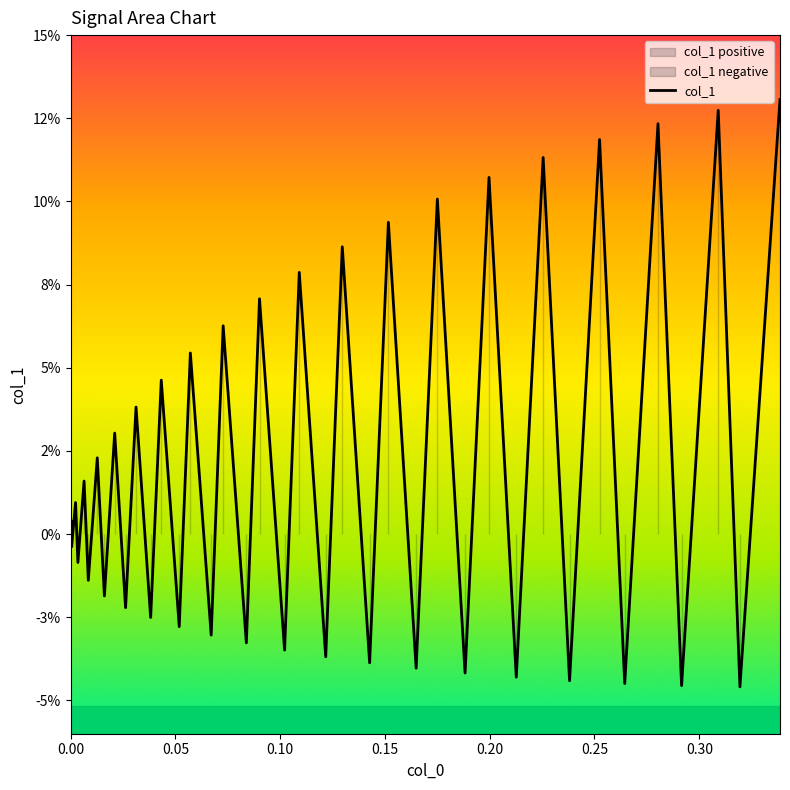

Is this an area chart (filled region under the line)?

No